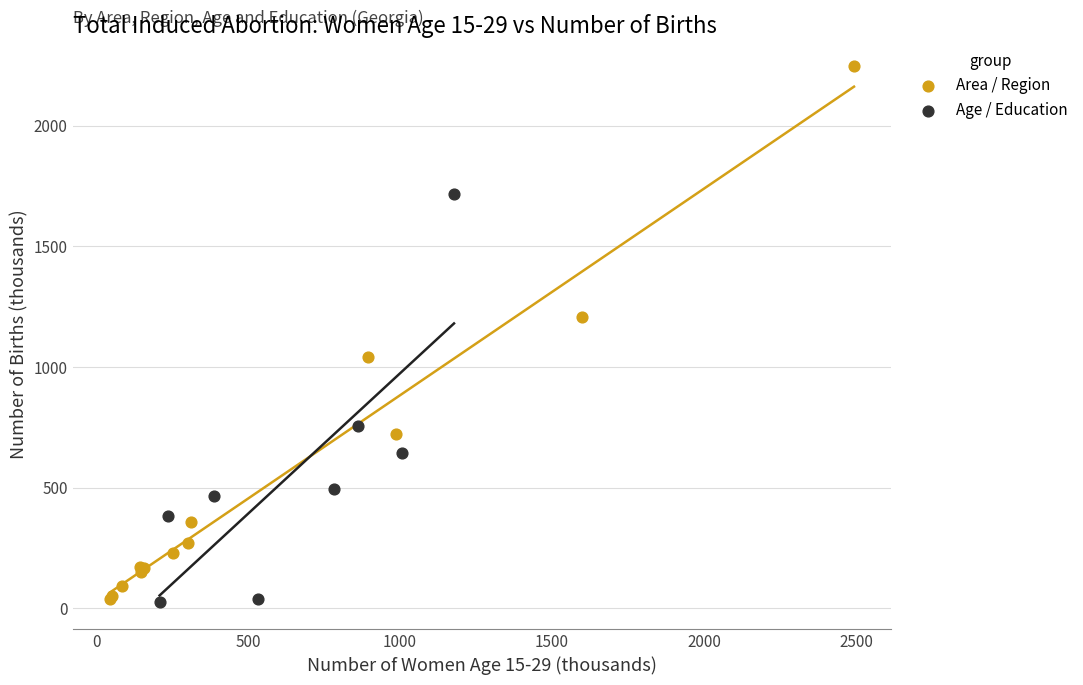

Which series has the widest spread of Y values?

Area / Region